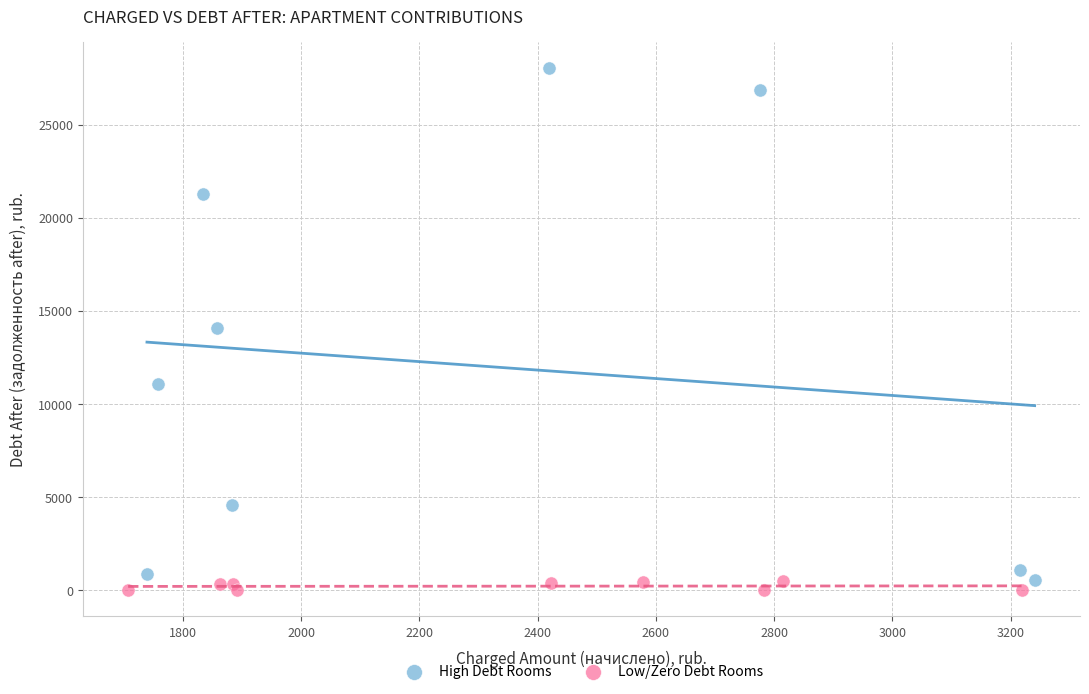

Which series reaches the maximum Y coordinate?

High Debt Rooms